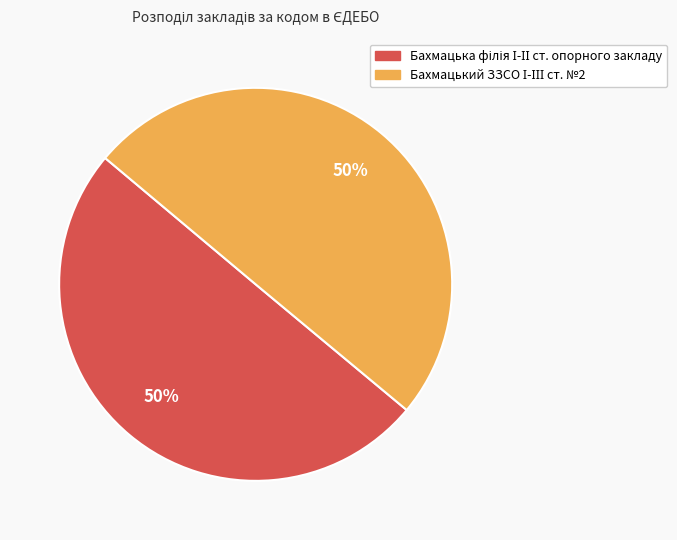

To the nearest percent, what is the average slice percentage?

50%